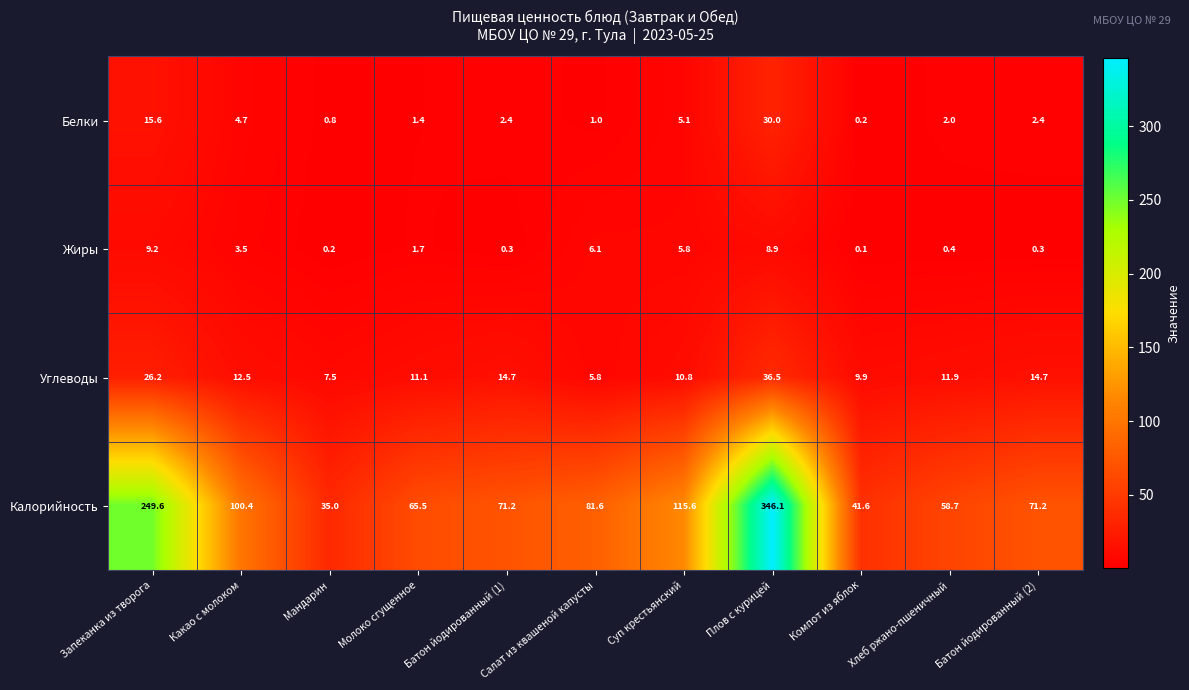

List the series in order of their peak value, lowest first.

Жиры, Белки, Углеводы, Калорийность